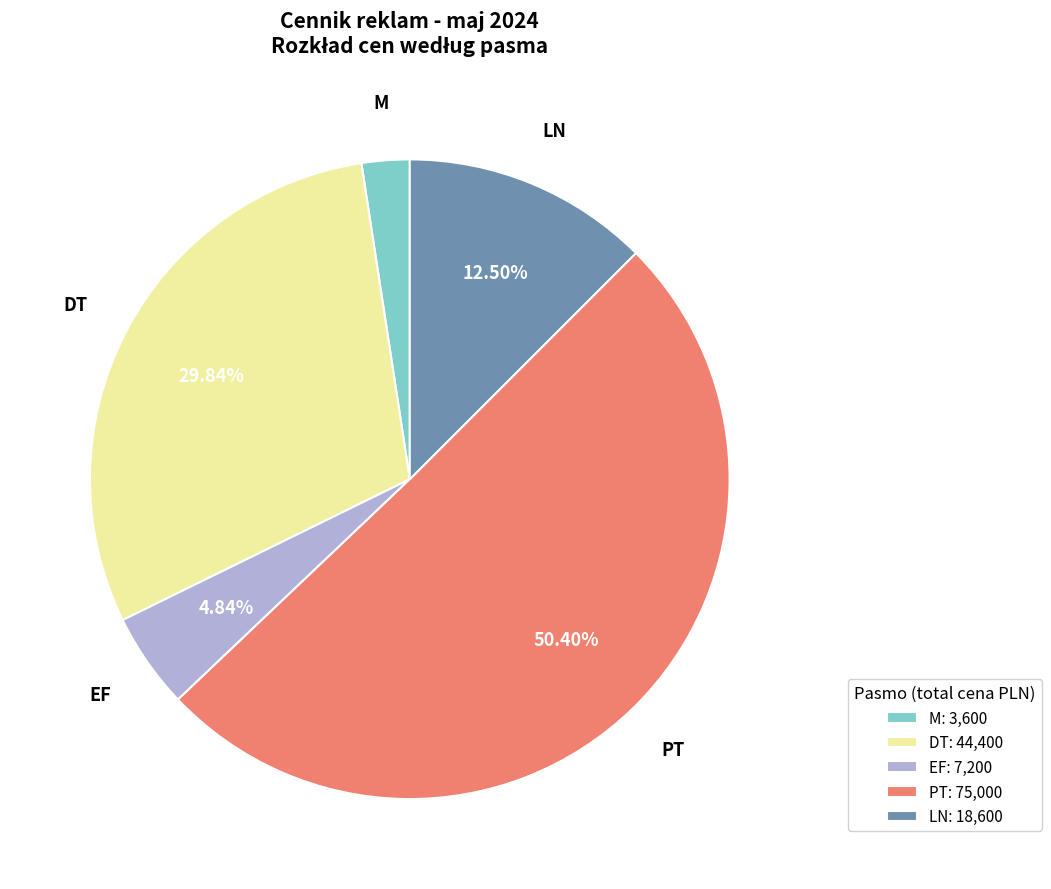

Do DT: 44,400 and PT: 75,000 together represent more than half of the pie?

Yes